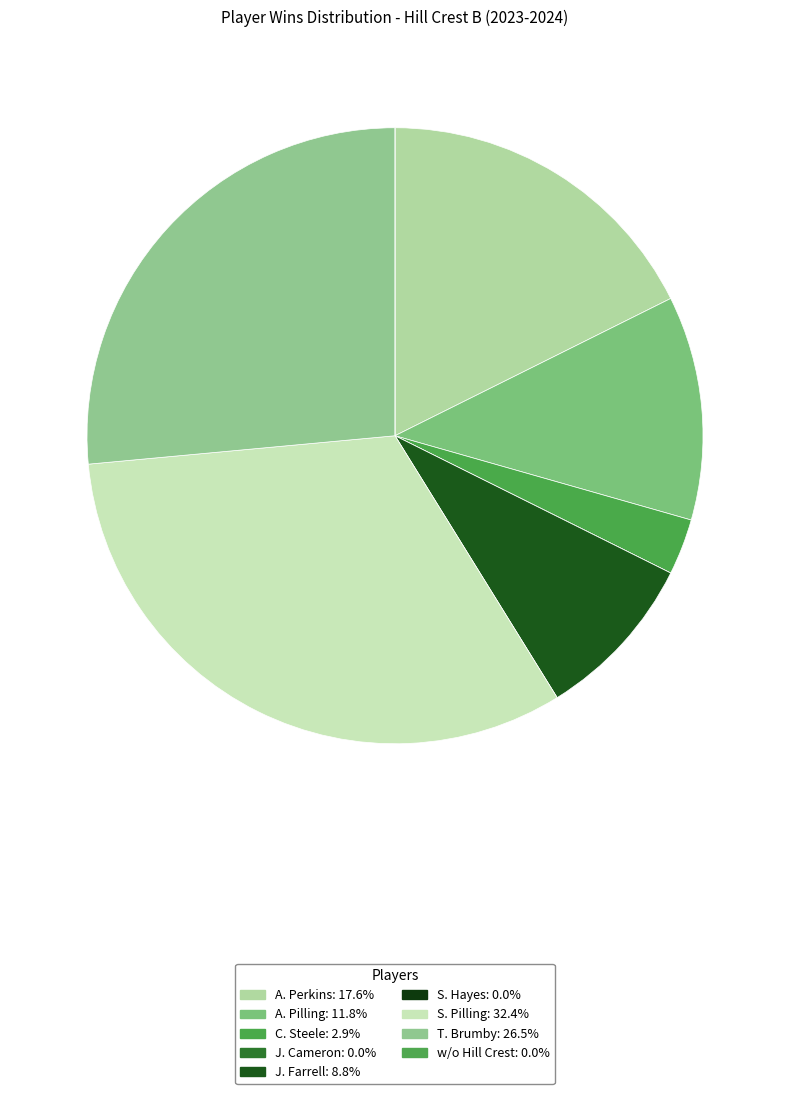

To the nearest percent, what is the average slice percentage?

11%